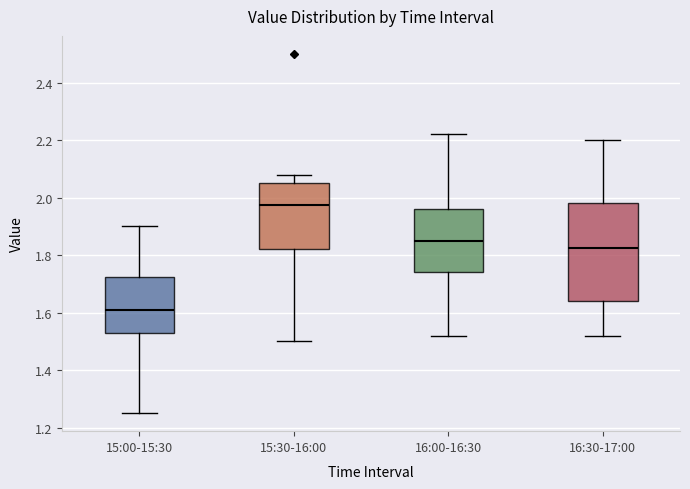

Which box is the tallest, from its lower edge to its upper edge?

16:30-17:00